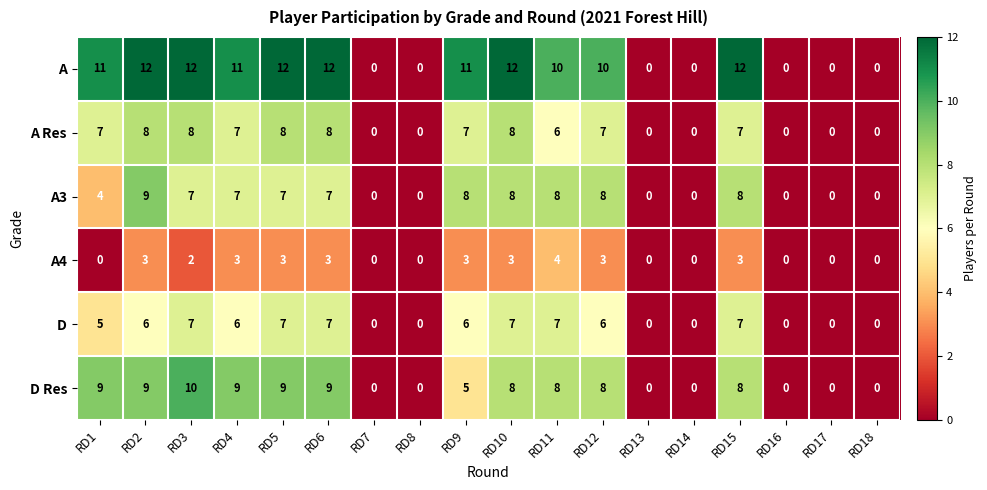

What is the maximum value shown in the chart?

12